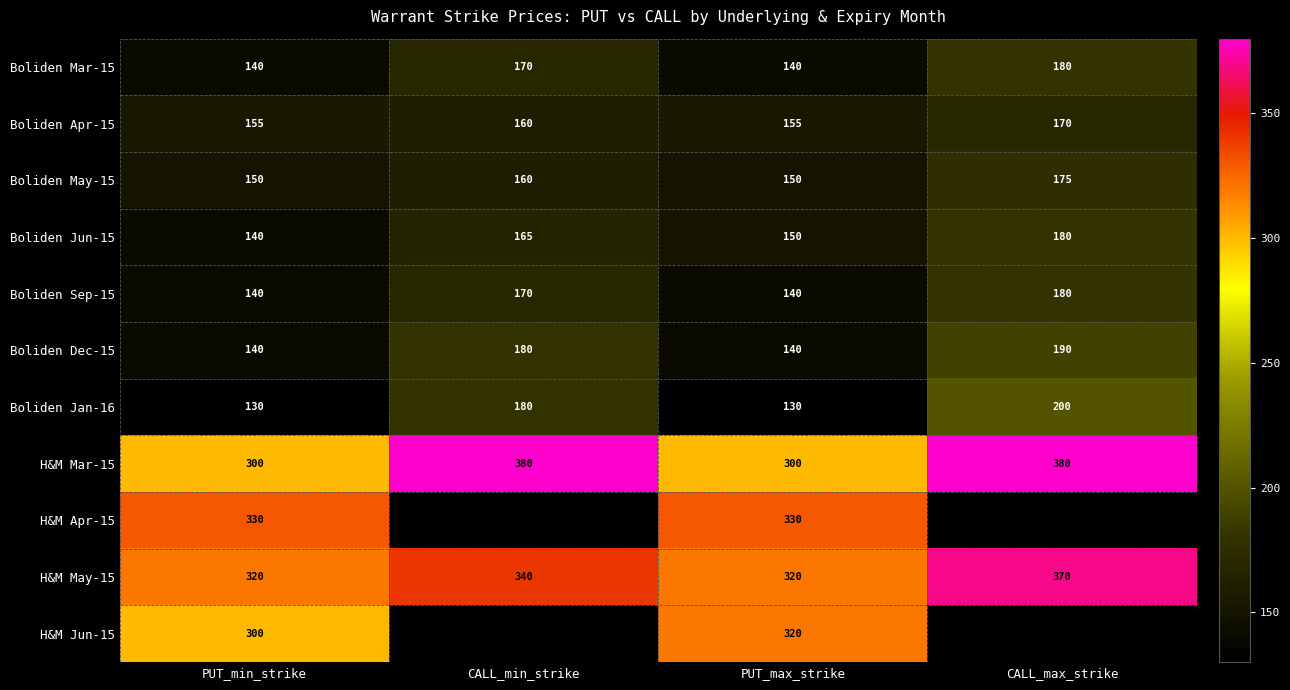

How many Boliden Sep-15 values are between 140 and 180?

4